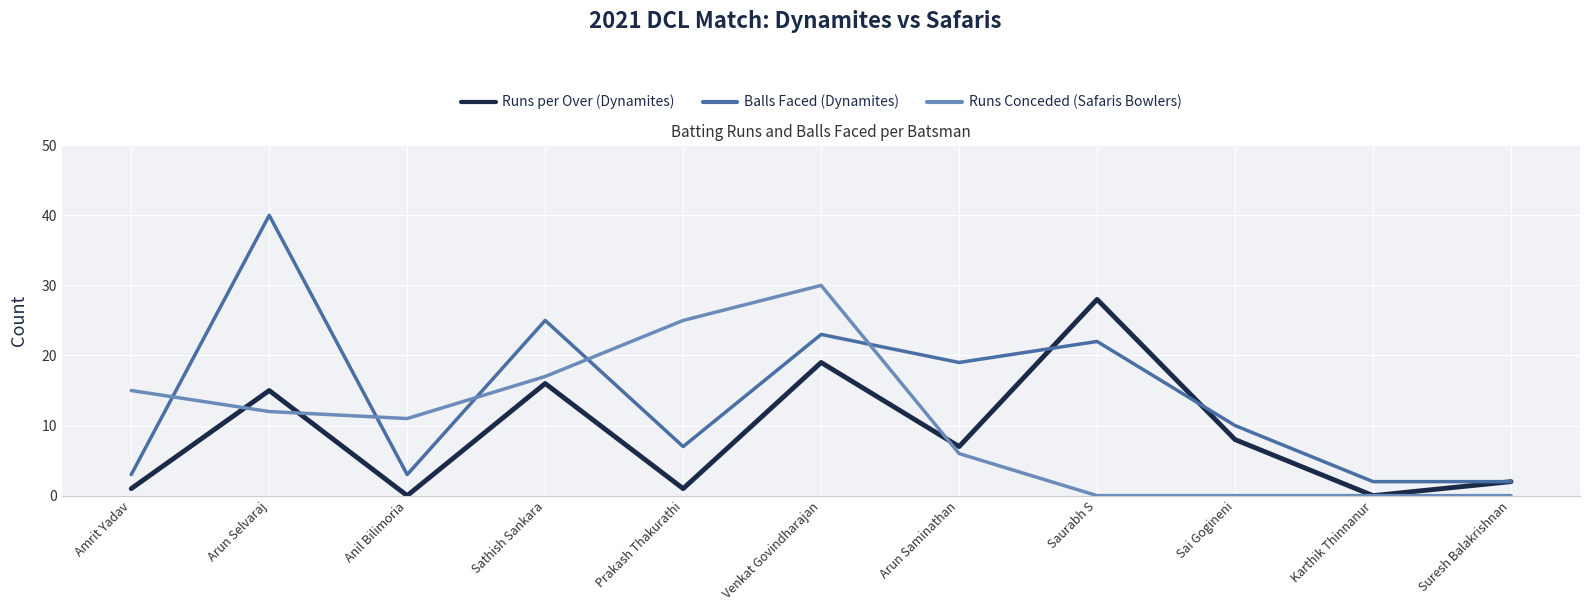

List the series in order of their peak value, highest first.

Balls Faced (Dynamites), Runs Conceded (Safaris Bowlers), Runs per Over (Dynamites)